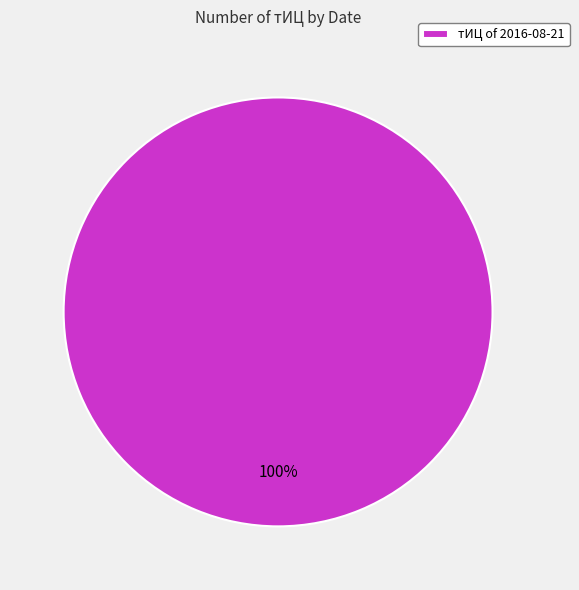

Count the number of slices in the pie.

1